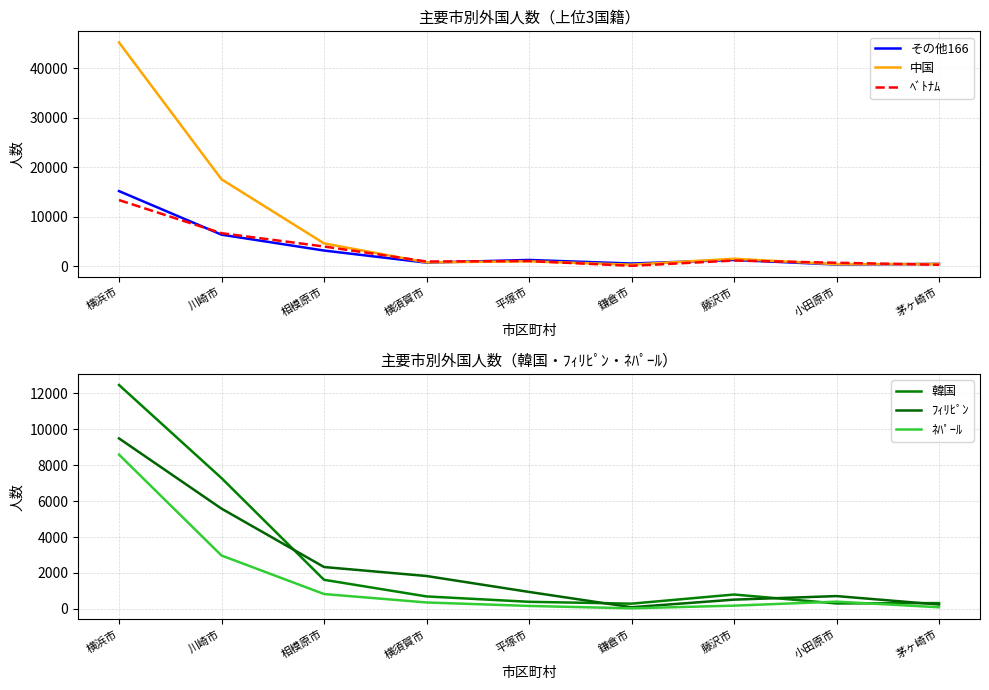

Which series has the largest total across all categories?

中国